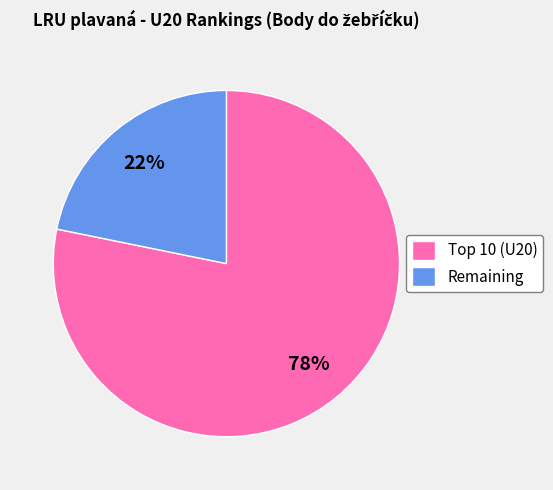

Is there any slice that represents more than half of the pie?

Yes